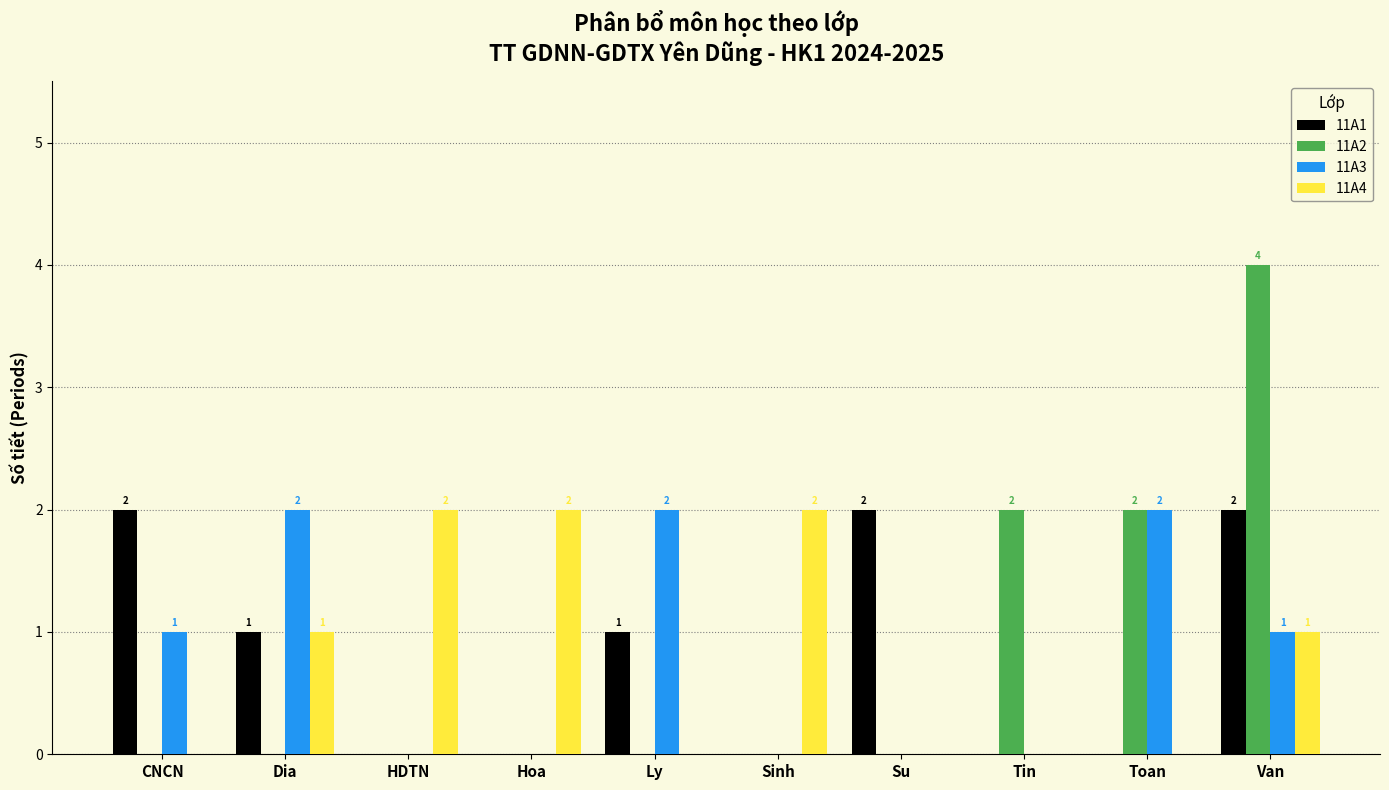

The 11A3 series shows 0 at HDTN. True or false?

True